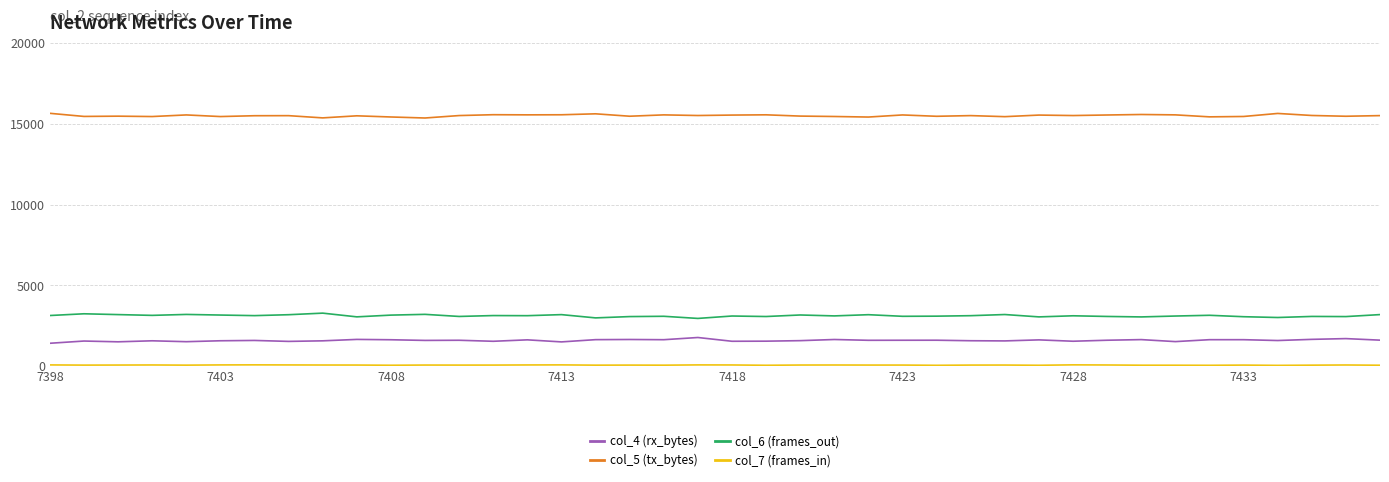

True or false: col_5 (tx_bytes) and col_6 (frames_out) intersect in this chart.

False